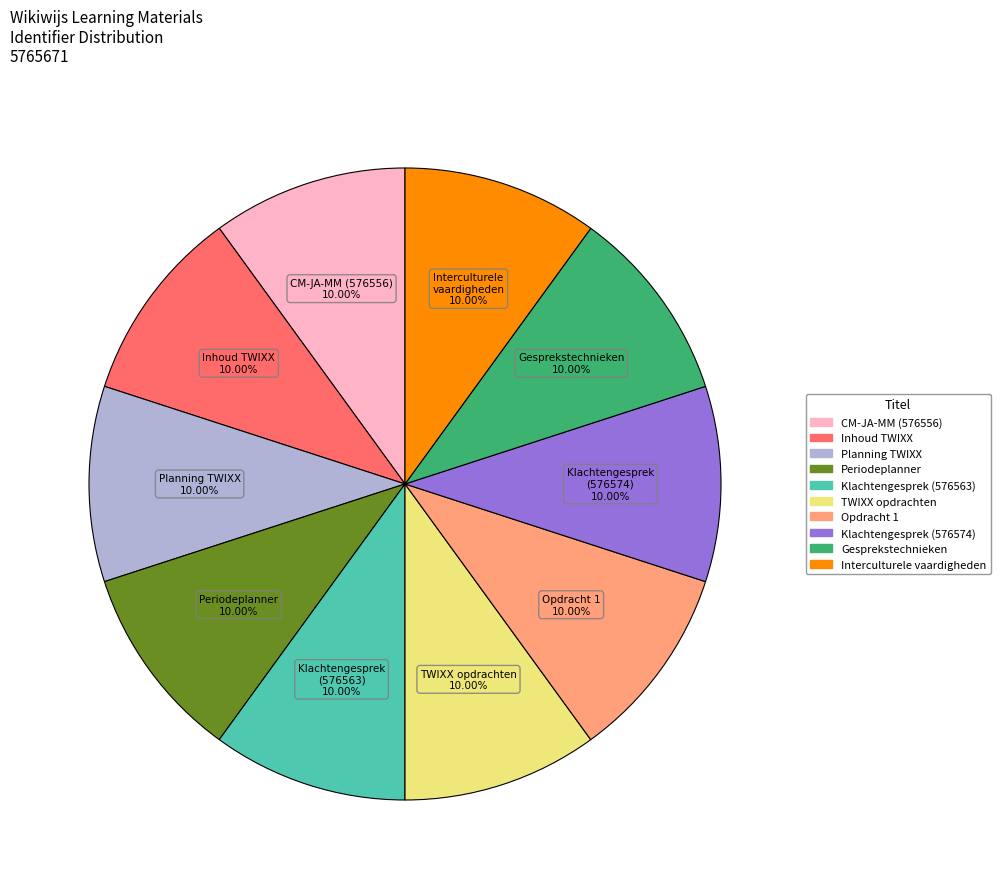

Is there any slice that represents more than half of the pie?

No